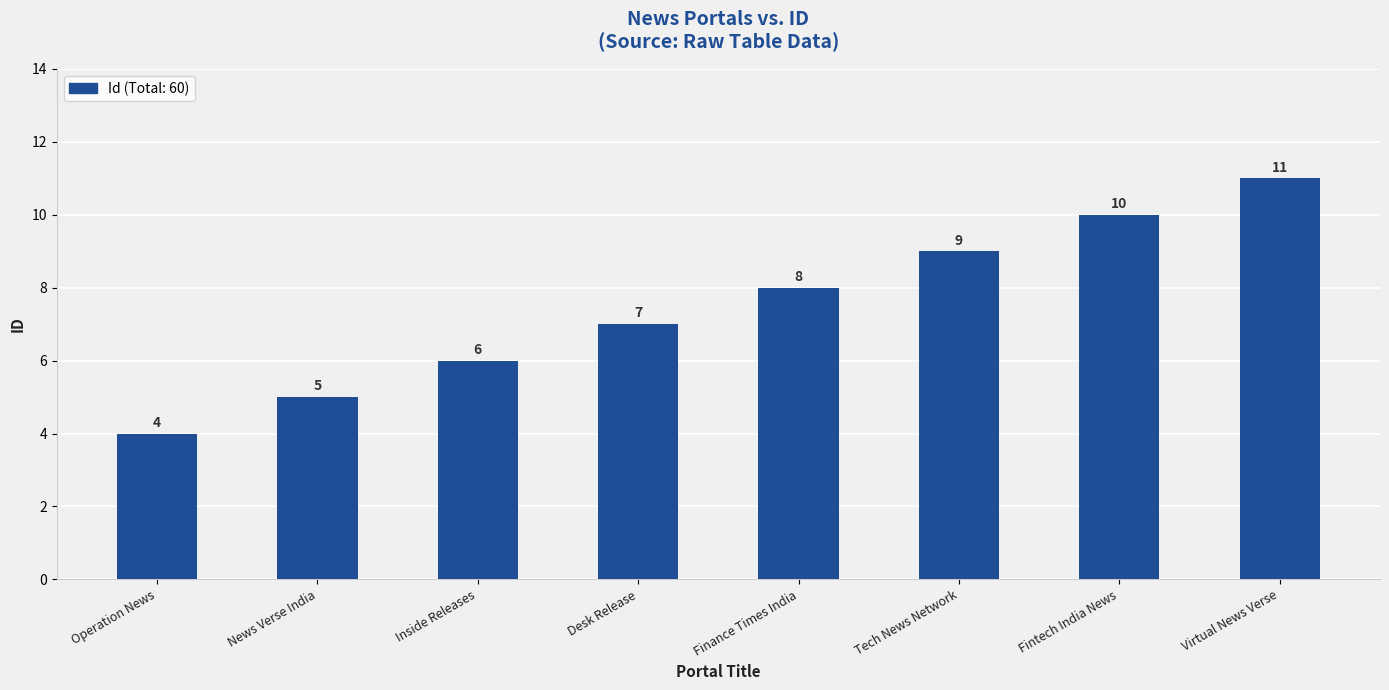

Where is the data nearest to the value 7?

Desk Release